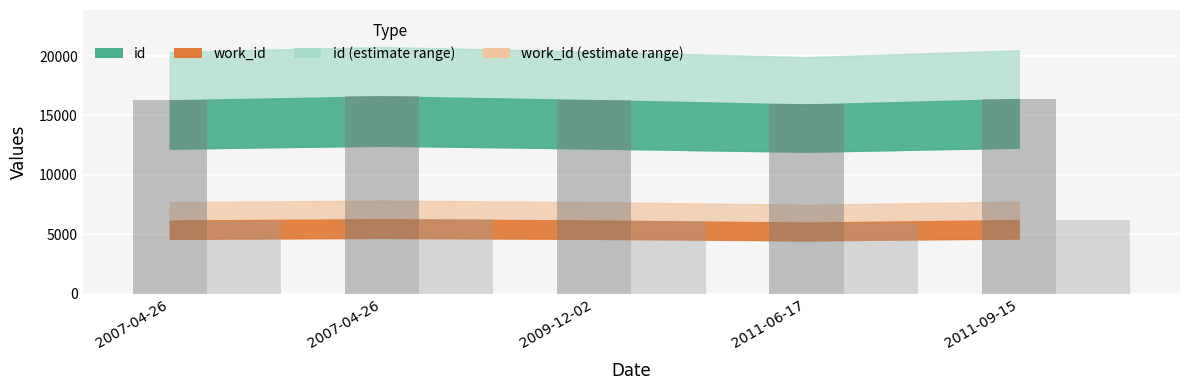

Reading left to right, extract all data points from this chart.

id: 16274	16609	16292	15927	16388
work_id: 6163	6272	6163	5992	6198